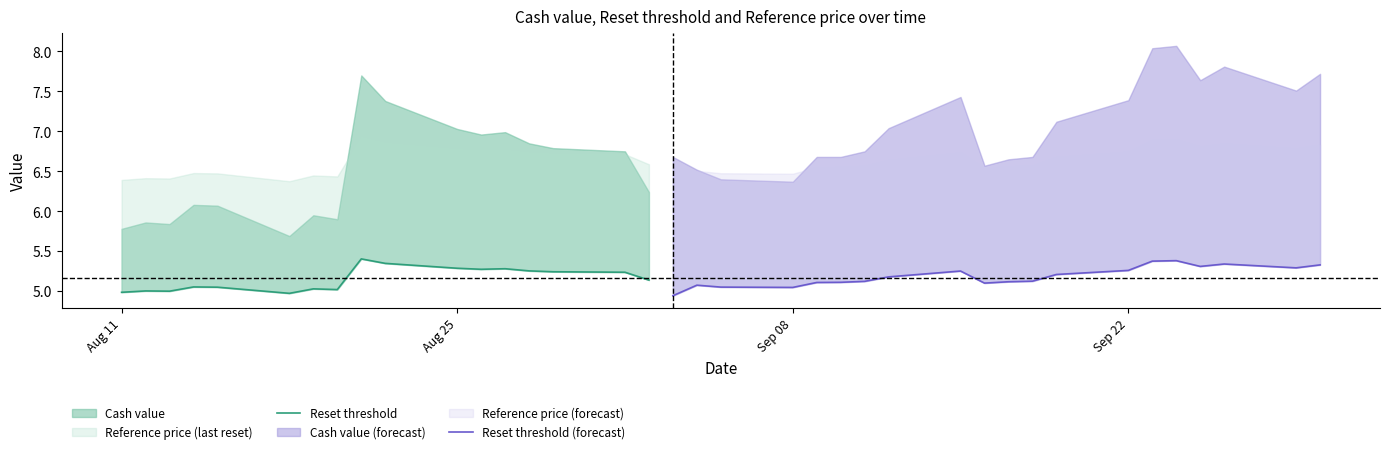

Is the value of Reference price at 2025-09-19 greater than the value of Cash value at 2025-09-17?

Yes